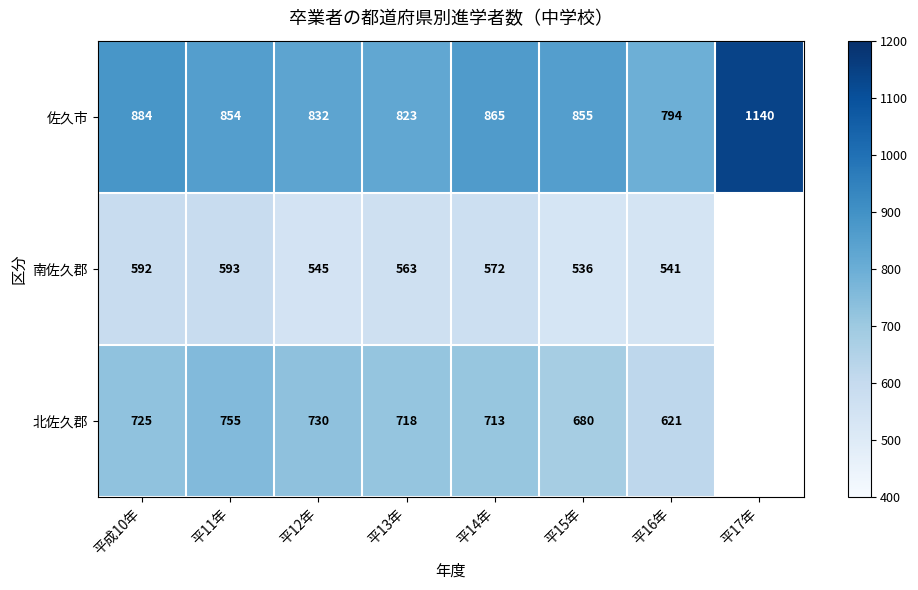

What is the total value across all series at 平14年?

2150